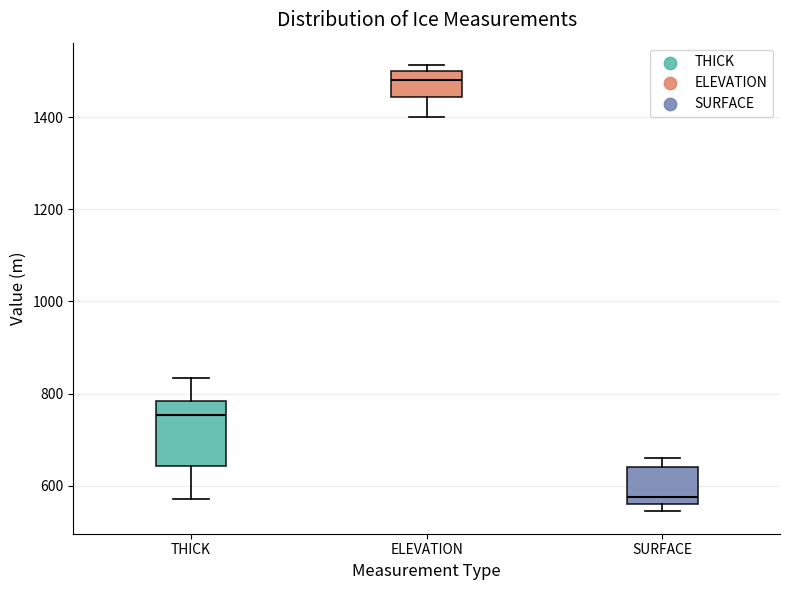

Reading left to right, transcribe this box plot: for each box, give where its median line is, the range the box spans, and where its two whiskers end, as read against the y-axis. The values are not printed on the chart, so give them approximately, as read against the axis.

THICK: median 760, box 640 to 780, whiskers 580 to 840
ELEVATION: median 1480, box 1440 to 1500, whiskers 1400 to 1520
SURFACE: median 580, box 560 to 640, whiskers 540 to 660